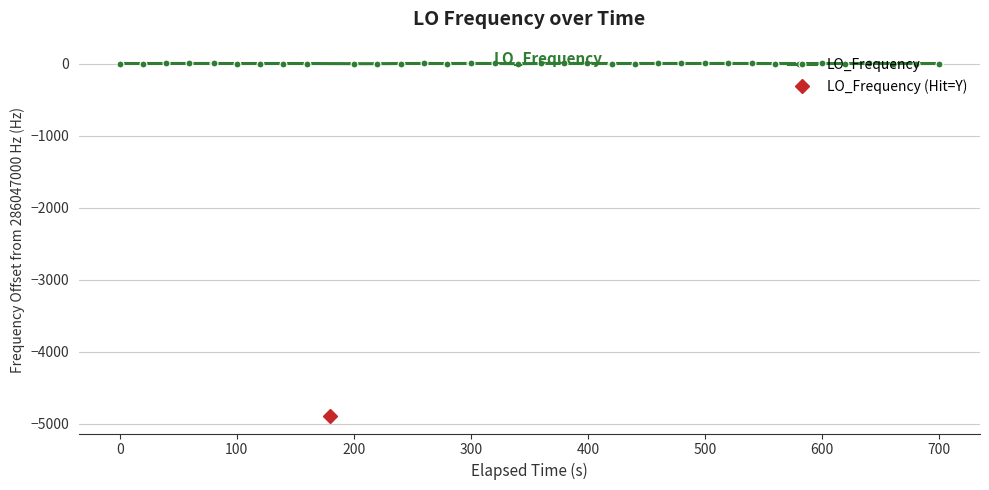

True or false: LO_Frequency has more than 0 points higher than both neighbors.

True